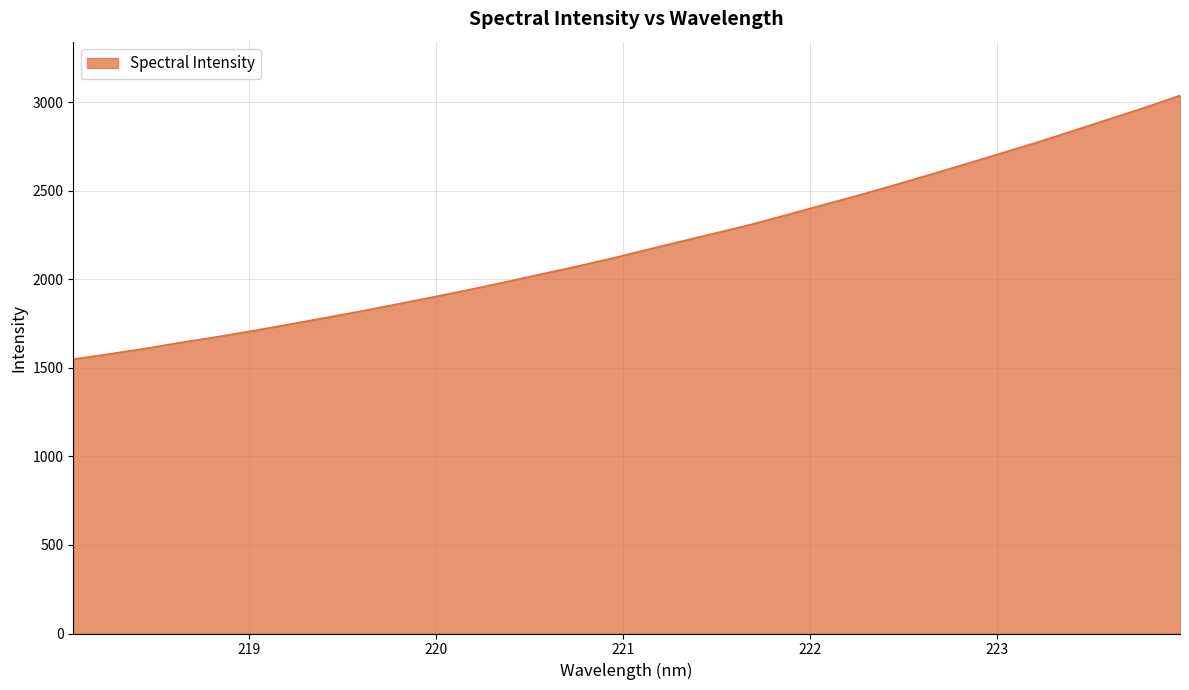

What is the maximum value shown in the chart?

3039.2